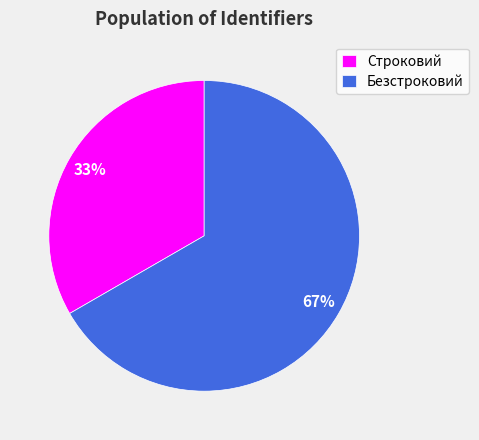

Combined, do Строковий and Безстроковий account for over 50%?

Yes